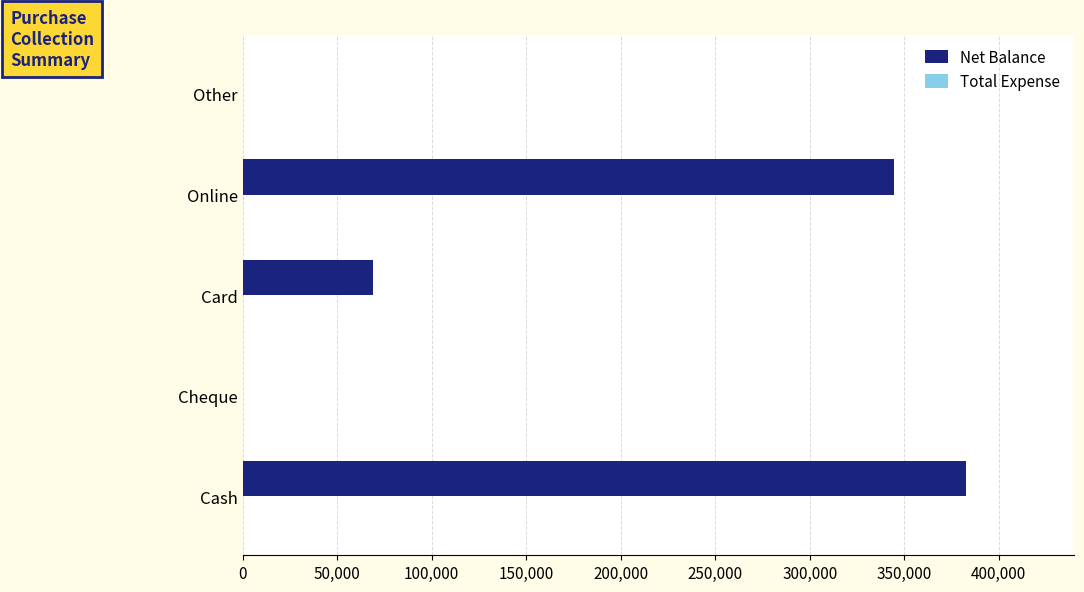

Between Cheque and Card, which is larger?

Card